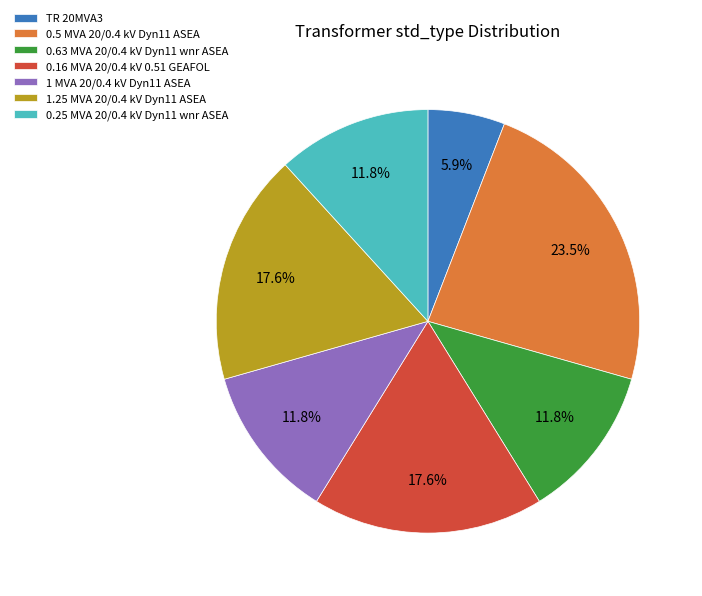

Which has a higher value, 0.16 MVA 20/0.4 kV 0.51 GEAFOL or 0.5 MVA 20/0.4 kV Dyn11 ASEA?

0.5 MVA 20/0.4 kV Dyn11 ASEA